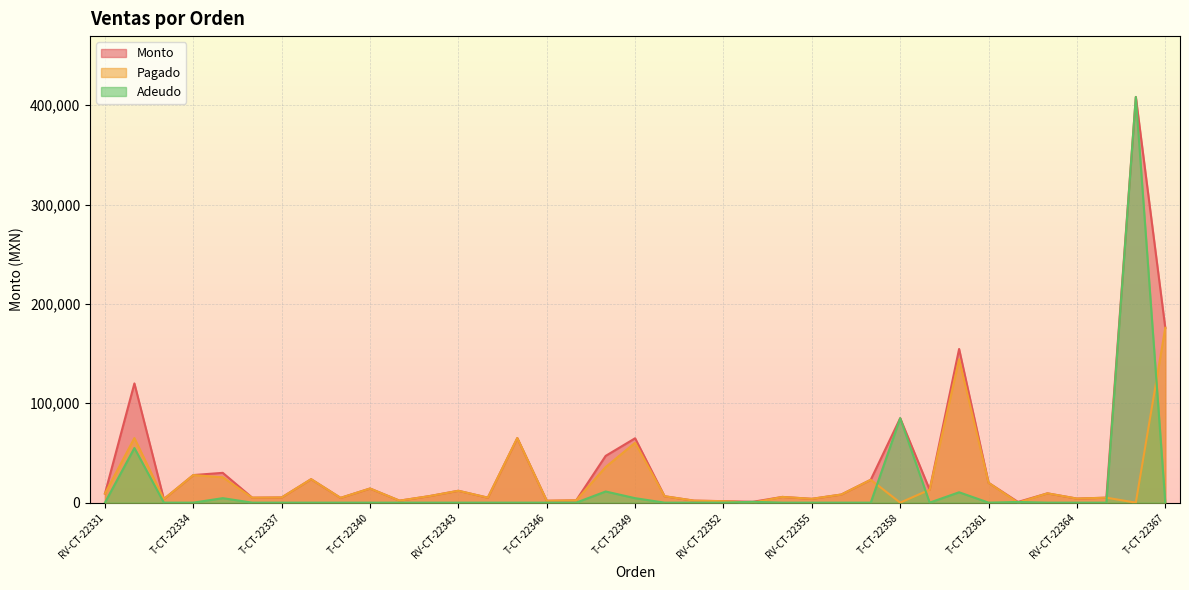

What is the total value across all series at T-CT-22358?

170000.0